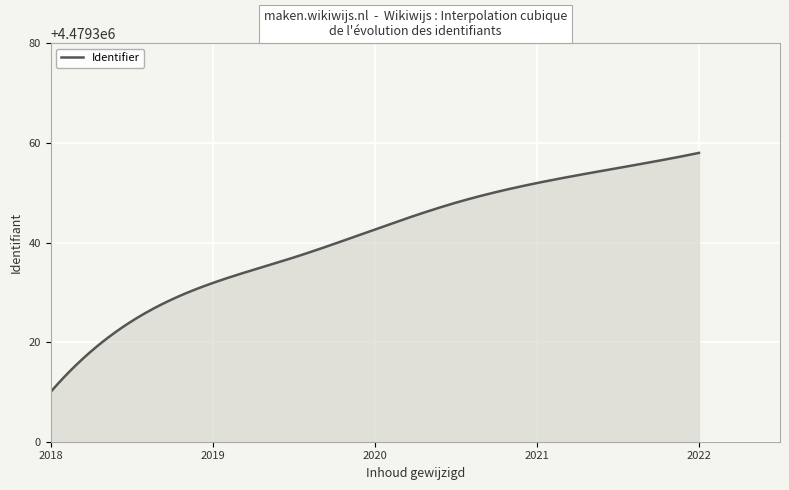

What is the smallest value displayed?

4479310.0